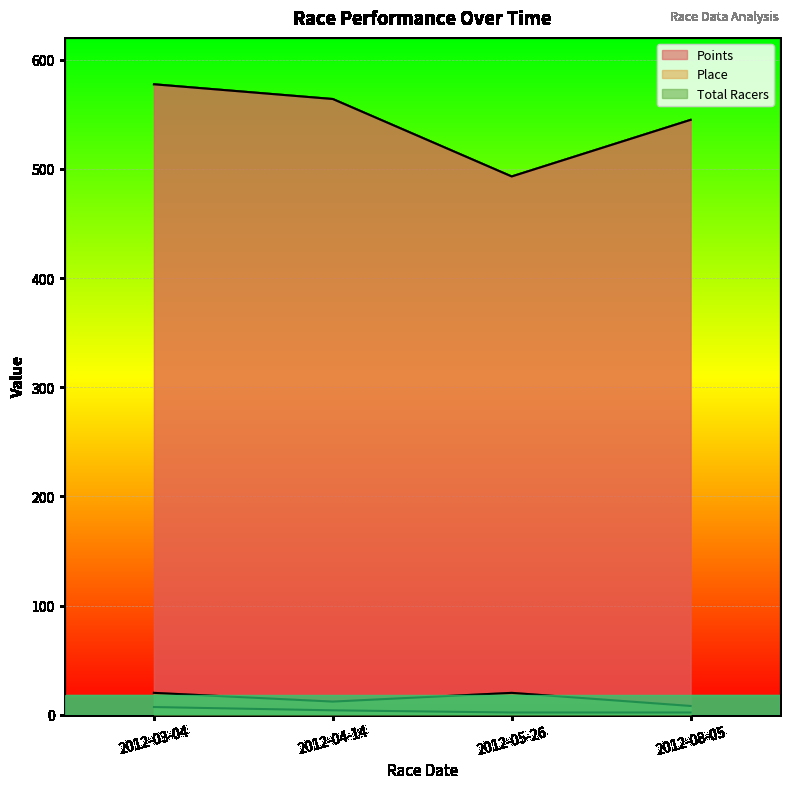

Which series has the largest total across all categories?

Points